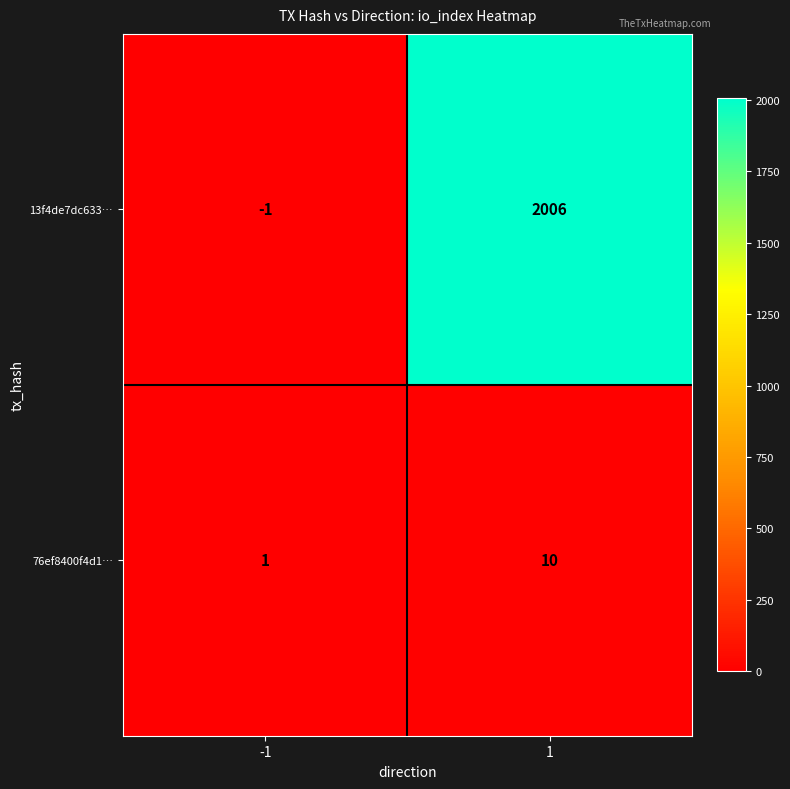

What is the maximum value shown in the chart?

2006